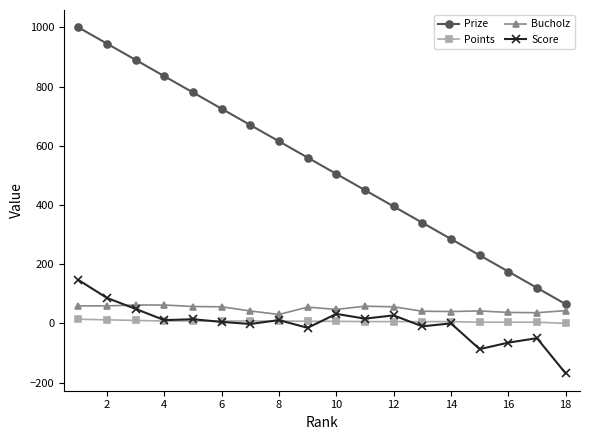

What is the lowest value of the Score series?

-169